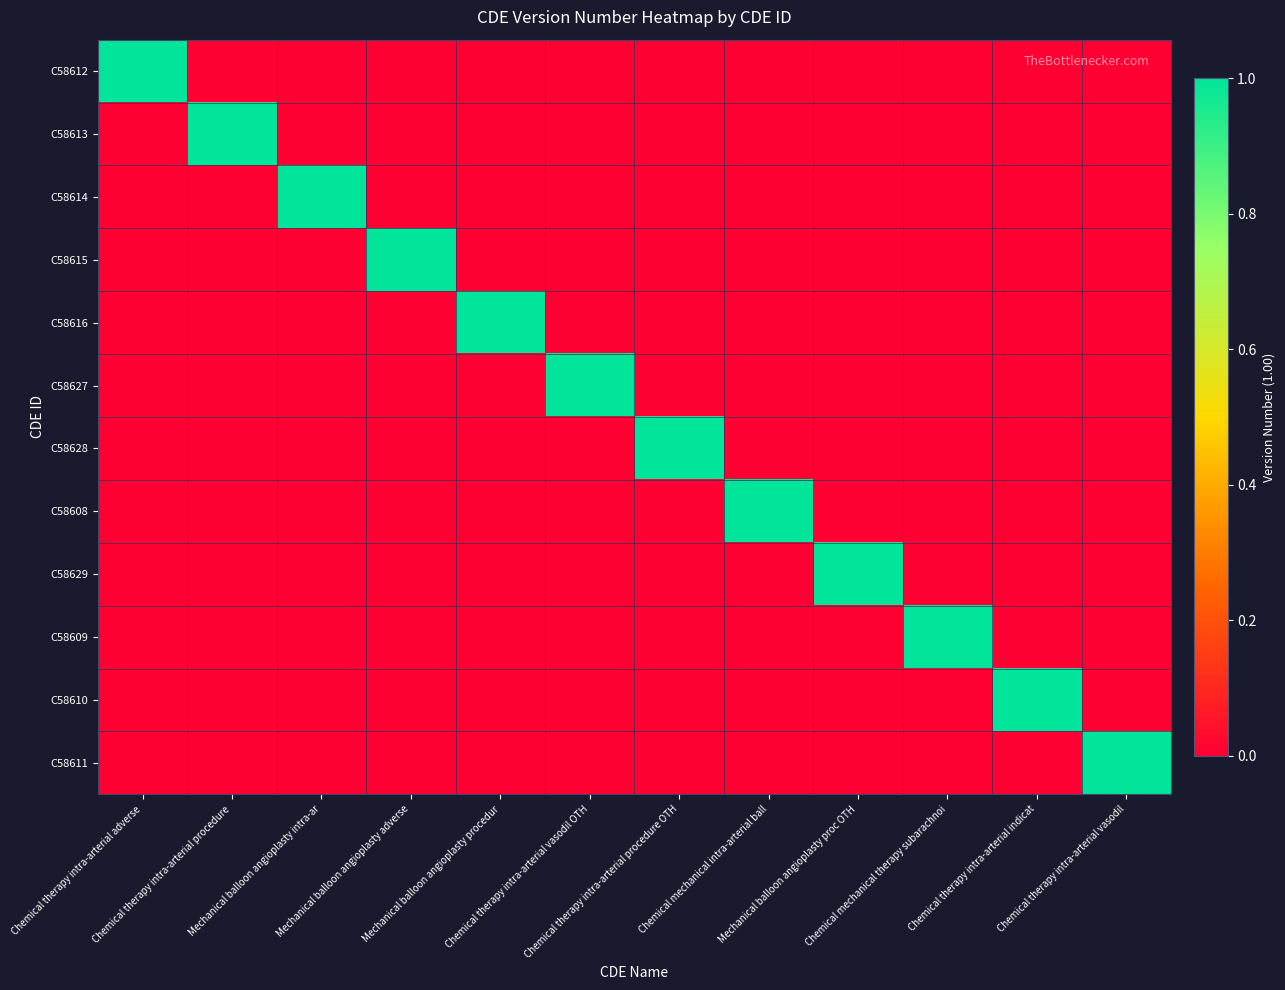

What is the greatest value displayed?

1